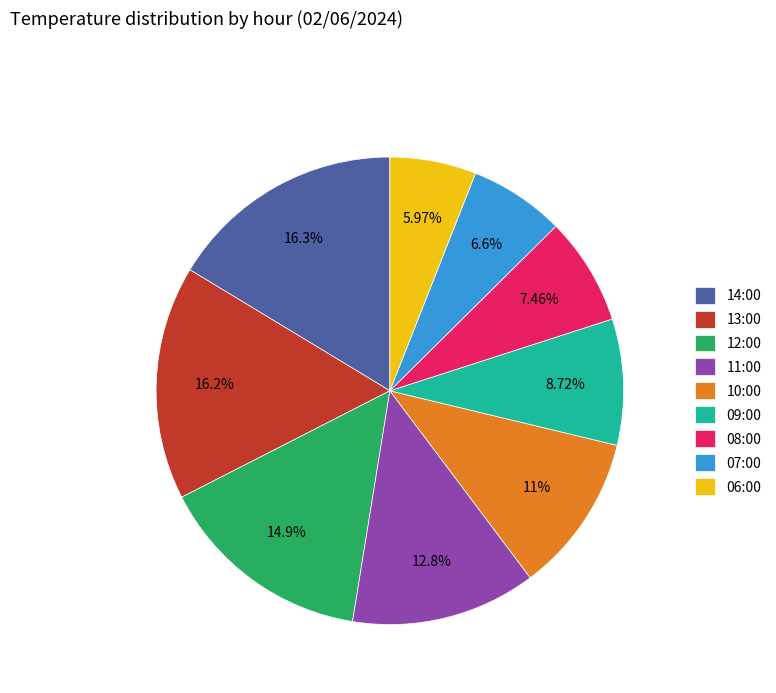

Combined, do 12:00 and 10:00 account for over 50%?

No